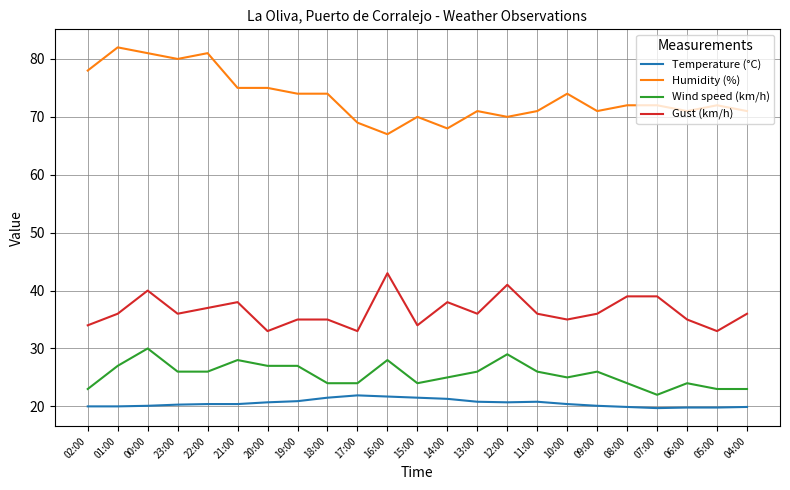

What value does the Gust (km/h) series have at 06:00?

35.0